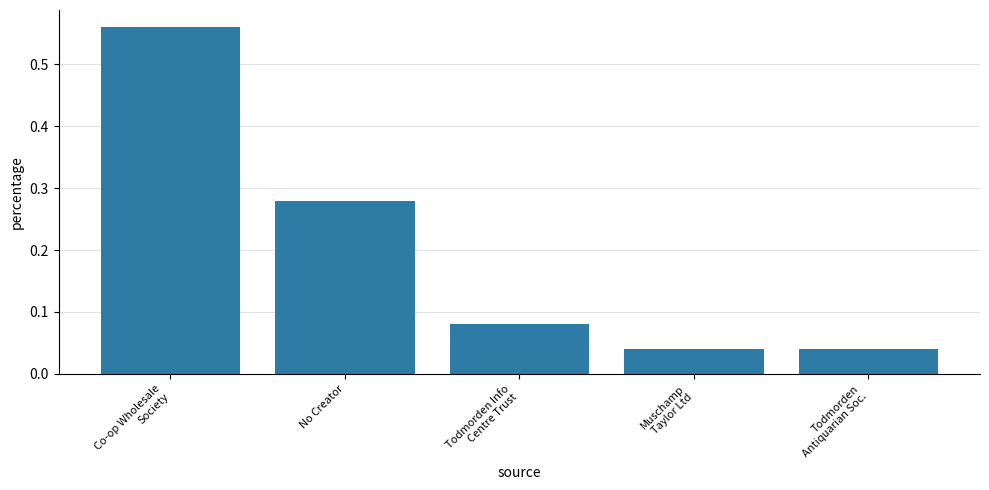

What is the label of the 4th bar from the right?

No Creator